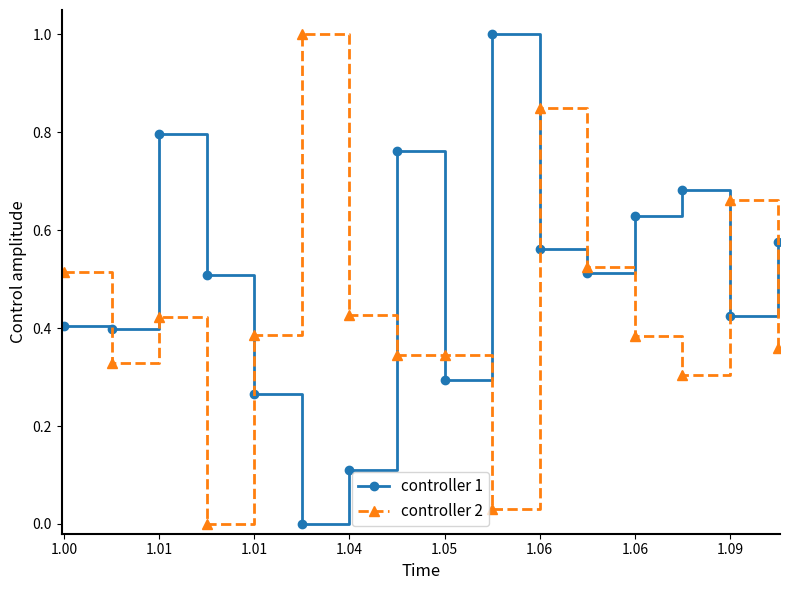

What is the maximum value shown in the chart?

1.0